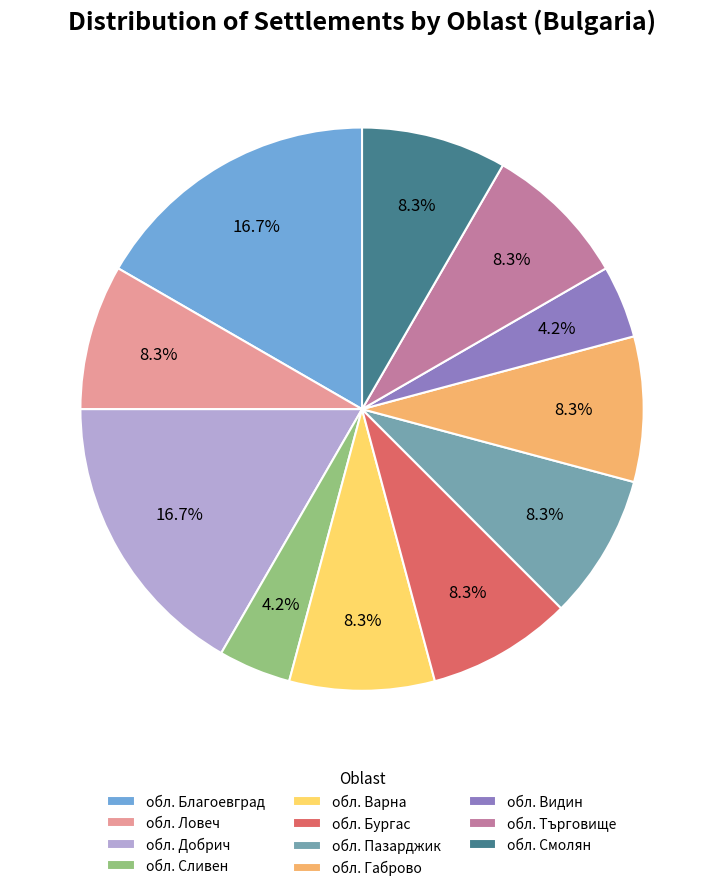

Do обл. Видин and обл. Търговище together represent more than half of the pie?

No